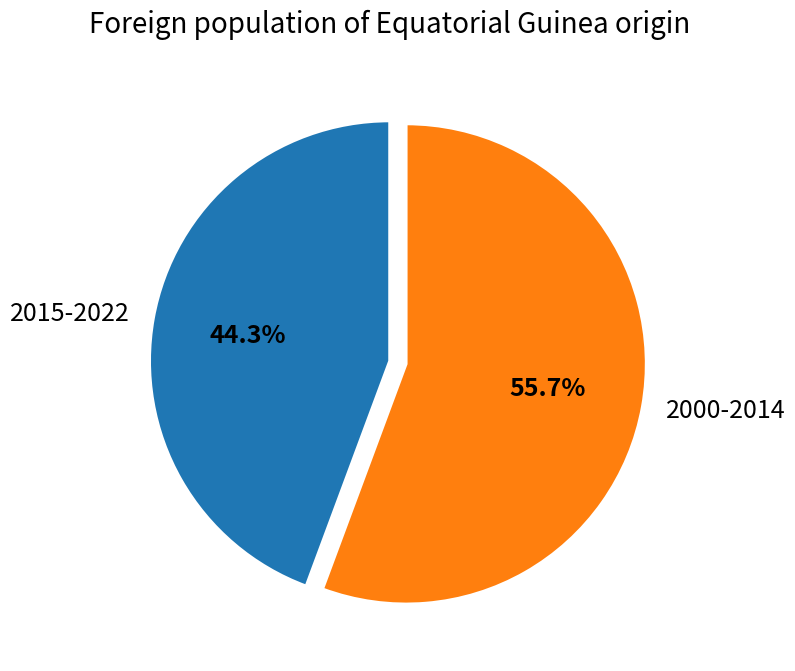

Does any single category account for the majority?

Yes